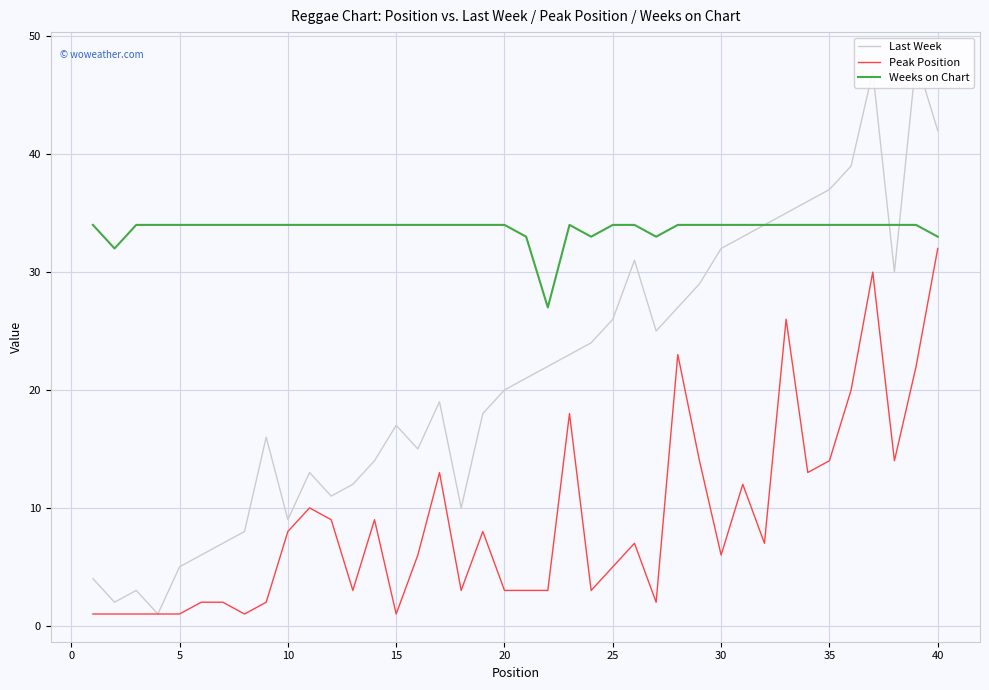

Rank the series by their average value, from highest to lowest.

Weeks on Chart, Last Week, Peak Position